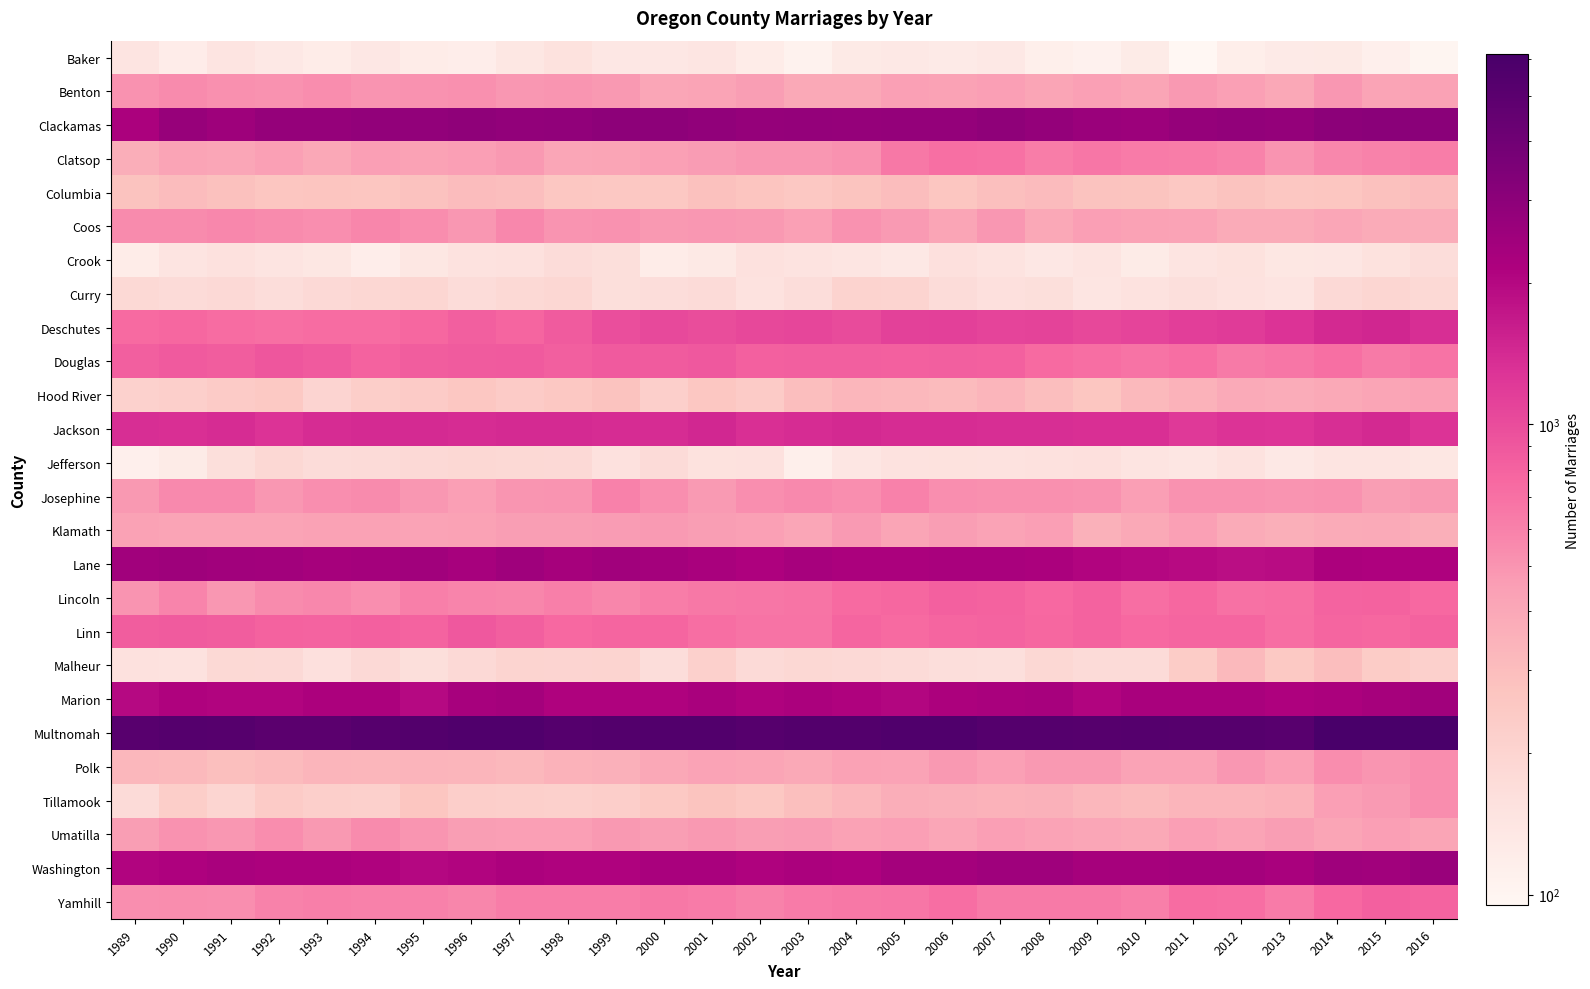

Reading left to right, what are all the values shown in this chart?

Baker: 1989=146	1990=121	1991=146	1992=132	1993=123	1994=134	1995=123	1996=119	1997=136	1998=154	1999=135	2000=134	2001=141	2002=122	2003=106	2004=129	2005=132	2006=127	2007=133	2008=115	2009=108	2010=125	2011=95	2012=117	2013=126	2014=128	2015=113	2016=99
Benton: 1989=509	1990=550	1991=522	1992=508	1993=540	1994=504	1995=508	1996=523	1997=487	1998=493	1999=478	2000=408	2001=422	2002=459	2003=396	2004=396	2005=443	2006=437	2007=446	2008=414	2009=444	2010=417	2011=476	2012=445	2013=400	2014=484	2015=418	2016=432
Clackamas: 1989=2216	1990=2688	1991=2527	1992=2736	1993=2734	1994=2820	1995=2832	1996=2908	1997=2827	1998=2878	1999=2954	2000=2959	2001=2859	2002=2720	2003=2793	2004=2734	2005=2772	2006=2789	2007=2926	2008=2779	2009=2624	2010=2554	2011=2738	2012=2816	2013=2803	2014=3010	2015=3041	2016=3074
Clatsop: 1989=371	1990=420	1991=407	1992=443	1993=398	1994=450	1995=436	1996=446	1997=478	1998=407	1999=417	2000=443	2001=464	2002=486	2003=491	2004=510	2005=653	2006=705	2007=696	2008=626	2009=668	2010=637	2011=624	2012=592	2013=505	2014=567	2015=589	2016=620
Columbia: 1989=274	1990=305	1991=283	1992=263	1993=269	1994=263	1995=282	1996=302	1997=296	1998=260	1999=255	2000=255	2001=285	2002=267	2003=256	2004=270	2005=297	2006=263	2007=289	2008=309	2009=276	2010=271	2011=254	2012=278	2013=260	2014=262	2015=284	2016=303
Coos: 1989=546	1990=550	1991=560	1992=549	1993=527	1994=570	1995=535	1996=488	1997=562	1998=502	1999=513	2000=480	2001=487	2002=480	2003=445	2004=508	2005=473	2006=417	2007=491	2008=401	2009=448	2010=432	2011=425	2012=385	2013=385	2014=409	2015=380	2016=378
Crook: 1989=123	1990=144	1991=155	1992=147	1993=136	1994=119	1995=137	1996=152	1997=155	1998=172	1999=163	2000=122	2001=131	2002=157	2003=148	2004=142	2005=132	2006=159	2007=149	2008=135	2009=147	2010=125	2011=146	2012=154	2013=138	2014=140	2015=153	2016=168
Curry: 1989=185	1990=176	1991=182	1992=169	1993=180	1994=190	1995=192	1996=171	1997=184	1998=189	1999=165	2000=168	2001=175	2002=150	2003=170	2004=206	2005=201	2006=171	2007=158	2008=165	2009=141	2010=151	2011=160	2012=152	2013=144	2014=180	2015=194	2016=184
Deschutes: 1989=746	1990=770	1991=736	1992=704	1993=727	1994=733	1995=770	1996=831	1997=781	1998=866	1999=978	2000=1038	2001=995	2002=1054	2003=1061	2004=1012	2005=1109	2006=1141	2007=1080	2008=1091	2009=1040	2010=1088	2011=1146	2012=1190	2013=1292	2014=1417	2015=1465	2016=1366
Douglas: 1989=833	1990=877	1991=842	1992=910	1993=878	1994=810	1995=850	1996=862	1997=881	1998=834	1999=880	2000=868	2001=886	2002=821	2003=832	2004=831	2005=827	2006=836	2007=818	2008=742	2009=715	2010=686	2011=715	2012=646	2013=665	2014=711	2015=638	2016=686
Hood River: 1989=213	1990=220	1991=240	1992=252	1993=200	1994=228	1995=237	1996=260	1997=240	1998=253	1999=276	2000=220	2001=257	2002=238	2003=293	2004=328	2005=319	2006=307	2007=334	2008=296	2009=261	2010=315	2011=347	2012=391	2013=373	2014=395	2015=412	2016=436
Jackson: 1989=1369	1990=1332	1991=1376	1992=1294	1993=1381	1994=1394	1995=1403	1996=1382	1997=1415	1998=1399	1999=1385	2000=1384	2001=1453	2002=1343	2003=1380	2004=1434	2005=1389	2006=1388	2007=1362	2008=1367	2009=1329	2010=1335	2011=1215	2012=1286	2013=1272	2014=1356	2015=1425	2016=1294
Jefferson: 1989=112	1990=124	1991=164	1992=187	1993=172	1994=176	1995=182	1996=186	1997=184	1998=180	1999=157	2000=176	2001=153	2002=155	2003=115	2004=140	2005=152	2006=154	2007=152	2008=156	2009=158	2010=145	2011=140	2012=150	2013=132	2014=144	2015=146	2016=136
Josephine: 1989=482	1990=556	1991=557	1992=490	1993=527	1994=542	1995=490	1996=449	1997=494	1998=504	1999=603	2000=529	2001=470	2002=532	2003=551	2004=527	2005=600	2006=527	2007=521	2008=519	2009=514	2010=447	2011=510	2012=508	2013=505	2014=516	2015=457	2016=476
Klamath: 1989=432	1990=419	1991=423	1992=421	1993=434	1994=432	1995=429	1996=436	1997=457	1998=457	1999=464	2000=470	2001=456	2002=440	2003=409	2004=473	2005=417	2006=458	2007=430	2008=450	2009=353	2010=397	2011=440	2012=379	2013=362	2014=381	2015=387	2016=361
Lane: 1989=2460	1990=2528	1991=2422	1992=2402	1993=2316	1994=2350	1995=2461	1996=2305	1997=2471	1998=2335	1999=2435	2000=2360	2001=2244	2002=2156	2003=2269	2004=2220	2005=2225	2006=2247	2007=2241	2008=2216	2009=2062	2010=2011	2011=1930	2012=1871	2013=1906	2014=2177	2015=2158	2016=2142
Lincoln: 1989=501	1990=583	1991=486	1992=547	1993=562	1994=526	1995=611	1996=582	1997=569	1998=610	1999=572	2000=618	2001=653	2002=659	2003=675	2004=740	2005=771	2006=827	2007=804	2008=755	2009=813	2010=715	2011=774	2012=700	2013=713	2014=793	2015=806	2016=751
Linn: 1989=850	1990=855	1991=852	1992=810	1993=797	1994=814	1995=790	1996=892	1997=832	1998=755	1999=782	2000=783	2001=720	2002=686	2003=688	2004=783	2005=745	2006=777	2007=796	2008=767	2009=804	2010=752	2011=781	2012=787	2013=716	2014=781	2015=767	2016=808
Malheur: 1989=155	1990=152	1991=185	1992=181	1993=158	1994=181	1995=165	1996=180	1997=203	1998=200	1999=202	2000=170	2001=215	2002=177	2003=187	2004=182	2005=175	2006=167	2007=161	2008=188	2009=174	2010=176	2011=236	2012=315	2013=249	2014=293	2015=235	2016=215
Marion: 1989=1961	1990=2096	1991=2080	1992=2071	1993=2161	1994=2162	1995=1982	1996=2273	1997=2366	1998=2125	1999=2121	2000=2095	2001=2242	2002=2096	2003=2197	2004=2095	2005=2025	2006=2191	2007=2252	2008=2279	2009=2090	2010=2254	2011=2257	2012=2245	2013=2133	2014=2223	2015=2317	2016=2434
Multnomah: 1989=5177	1990=5363	1991=5287	1992=5025	1993=5029	1994=5223	1995=5390	1996=5615	1997=5569	1998=5345	1999=5398	2000=5464	2001=5494	2002=5286	2003=5423	2004=5456	2005=5594	2006=5640	2007=5350	2008=5336	2009=5247	2010=5313	2011=5216	2012=5271	2013=5144	2014=6072	2015=6078	2016=6122
Polk: 1989=327	1990=315	1991=288	1992=310	1993=333	1994=328	1995=339	1996=337	1997=319	1998=347	1999=356	2000=402	2001=428	2002=415	2003=396	2004=434	2005=425	2006=477	2007=442	2008=479	2009=482	2010=428	2011=429	2012=490	2013=440	2014=534	2015=496	2016=534
Tillamook: 1989=176	1990=227	1991=197	1992=237	1993=218	1994=216	1995=261	1996=225	1997=218	1998=215	1999=224	2000=252	2001=270	2002=254	2003=288	2004=325	2005=372	2006=357	2007=345	2008=354	2009=327	2010=311	2011=337	2012=337	2013=345	2014=451	2015=475	2016=534
Umatilla: 1989=459	1990=508	1991=484	1992=536	1993=477	1994=549	1995=496	1996=459	1997=447	1998=446	1999=483	2000=458	2001=480	2002=460	2003=462	2004=438	2005=447	2006=406	2007=452	2008=427	2009=406	2010=392	2011=452	2012=424	2013=458	2014=416	2015=449	2016=416
Washington: 1989=2077	1990=2160	1991=2252	1992=2194	1993=2188	1994=2103	1995=2005	1996=2068	1997=2165	1998=2122	1999=2104	2000=2244	2001=2240	2002=2125	2003=2217	2004=2149	2005=2375	2006=2344	2007=2477	2008=2480	2009=2328	2010=2320	2011=2346	2012=2346	2013=2259	2014=2474	2015=2459	2016=2644
Yamhill: 1989=528	1990=541	1991=532	1992=591	1993=612	1994=601	1995=602	1996=576	1997=627	1998=627	1999=627	2000=652	2001=630	2002=597	2003=628	2004=658	2005=663	2006=719	2007=648	2008=645	2009=643	2010=613	2011=730	2012=723	2013=636	2014=753	2015=827	2016=797